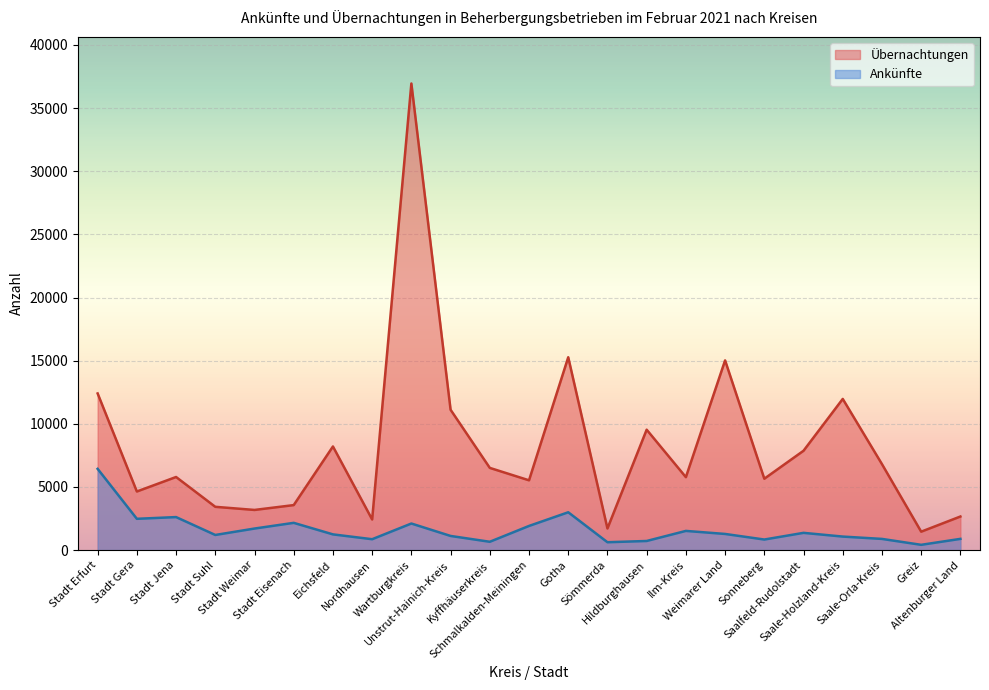

What is the label of the 21st point from the left?

Saale-Orla-Kreis